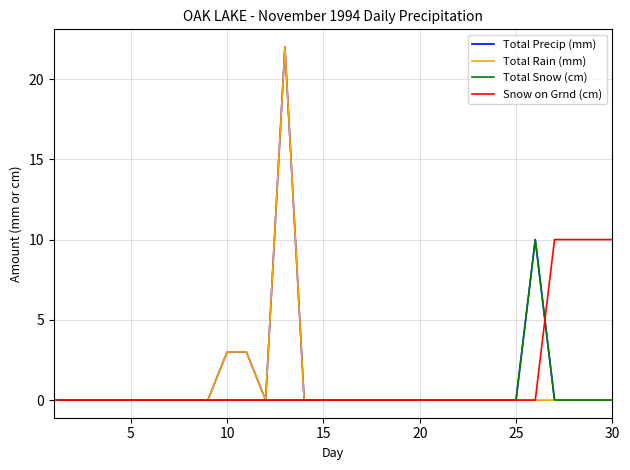

What is the maximum value shown in the chart?

22